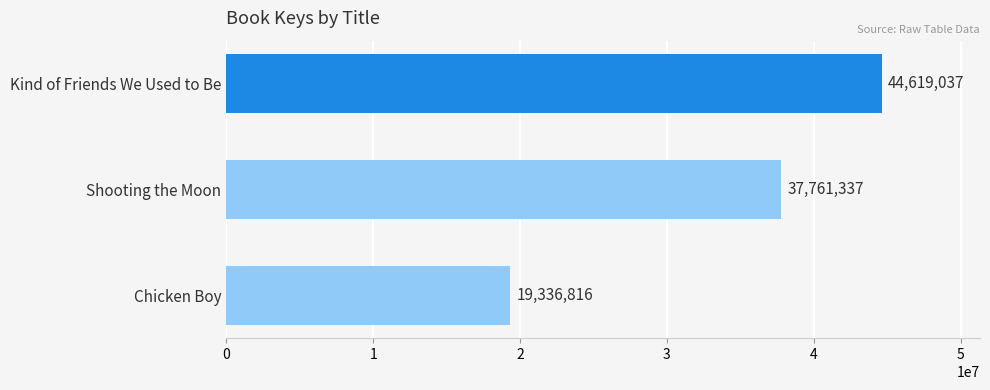

What is the minimum value shown in the chart?

19336816